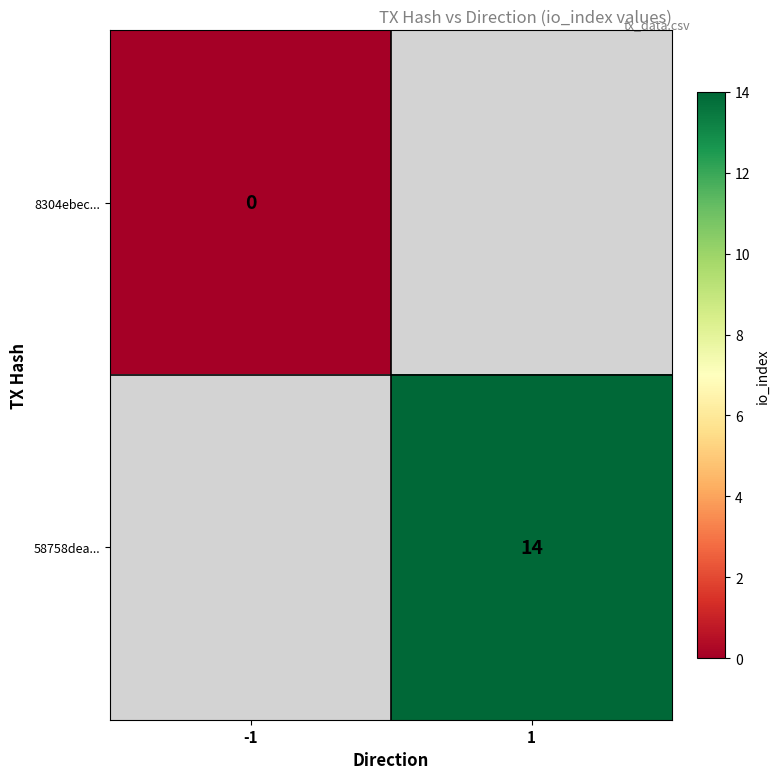

Is the value of 58758dea... at 1 greater than the value of 8304ebec... at -1?

Yes